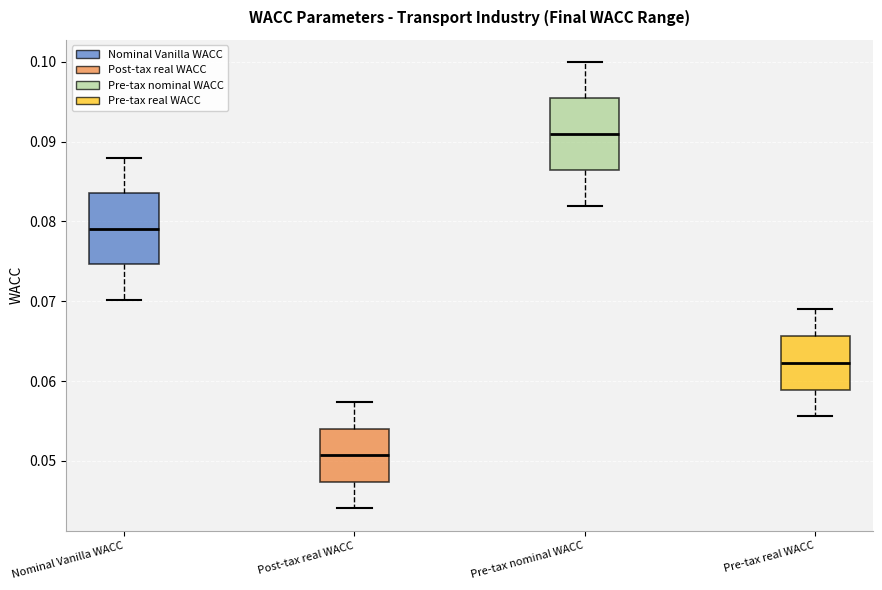

Reading left to right, transcribe this box plot: for each box, give where its median line is, the range the box spans, and where its two whiskers end, as read against the y-axis. The values are not printed on the chart, so give them approximately, as read against the axis.

Nominal Vanilla WACC: median 0.079, box 0.075 to 0.084, whiskers 0.070 to 0.088
Post-tax real WACC: median 0.051, box 0.047 to 0.054, whiskers 0.044 to 0.057
Pre-tax nominal WACC: median 0.091, box 0.086 to 0.095, whiskers 0.082 to 0.100
Pre-tax real WACC: median 0.062, box 0.059 to 0.066, whiskers 0.056 to 0.069